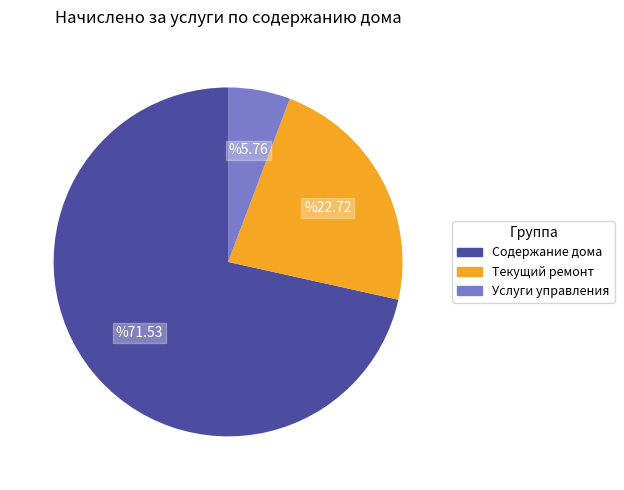

What is the largest slice in the pie chart?

Содержание дома